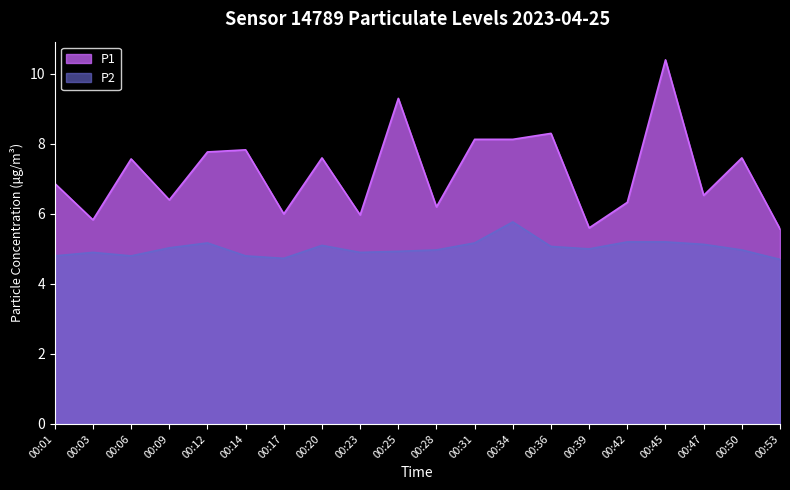

Read the P1 value at 00:17.

6.0